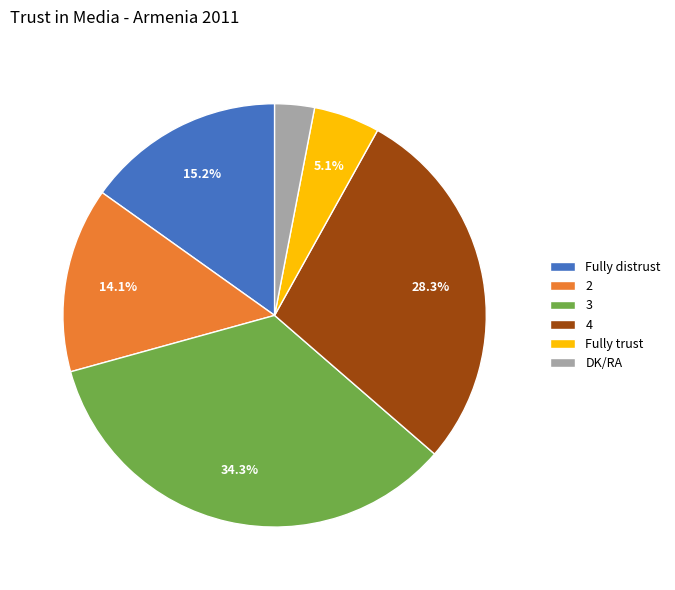

Does DK/RA represent more than half of the total?

No